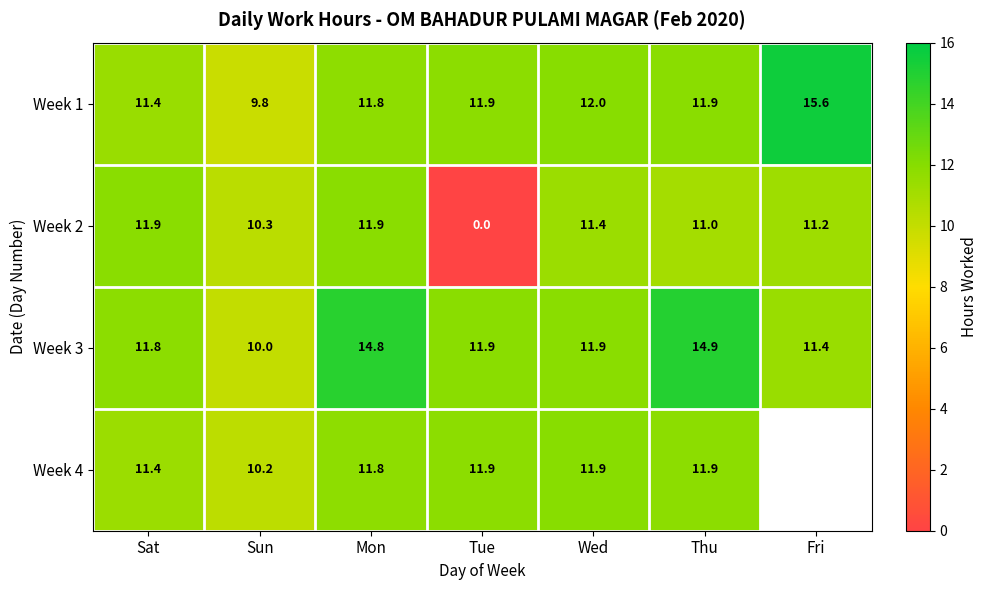

The value of Week 2 at Wed is 11.4. True or false?

True